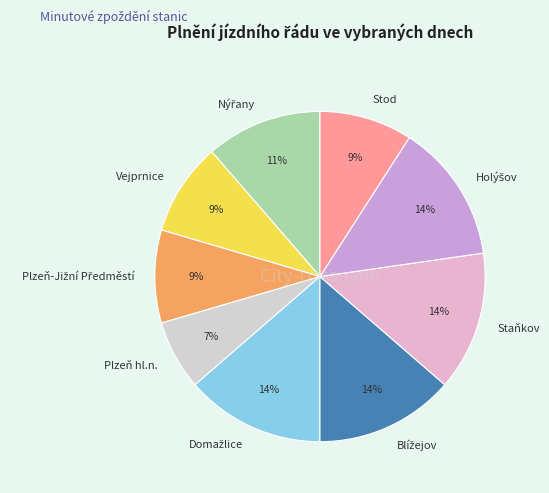

To the nearest percent, what is the average slice percentage?

11%